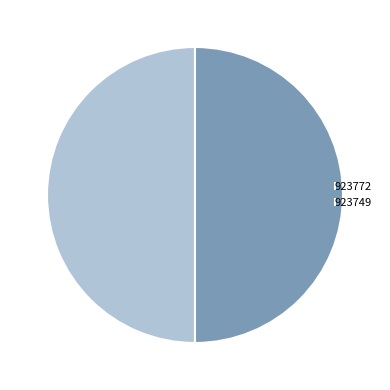

Is it true that 923749 is 62% of the pie?

False